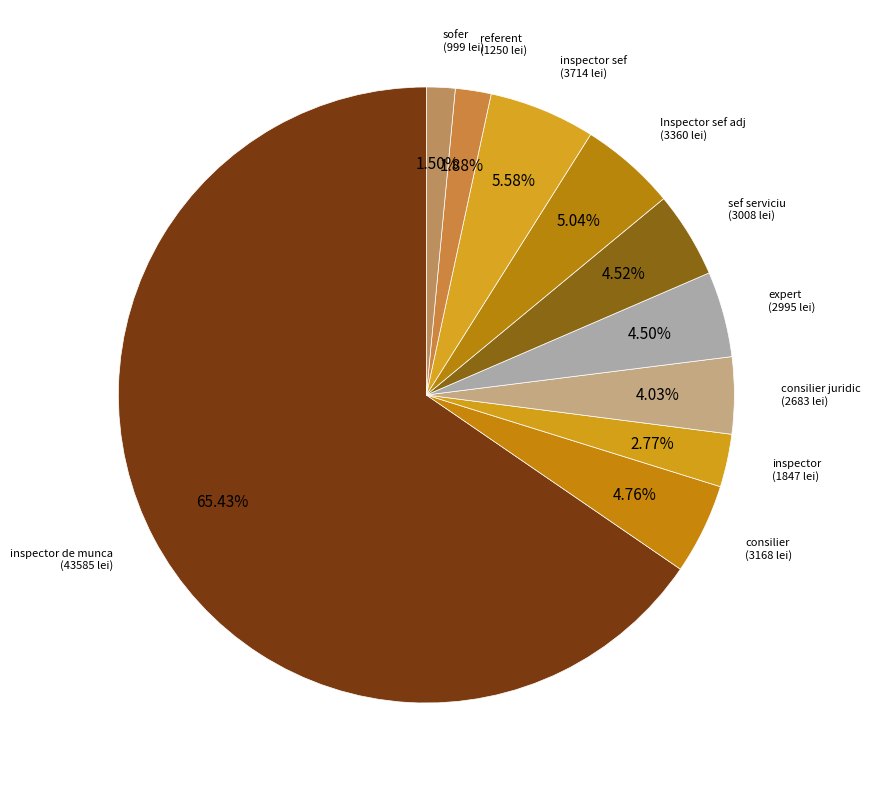

Count the number of slices in the pie.

10